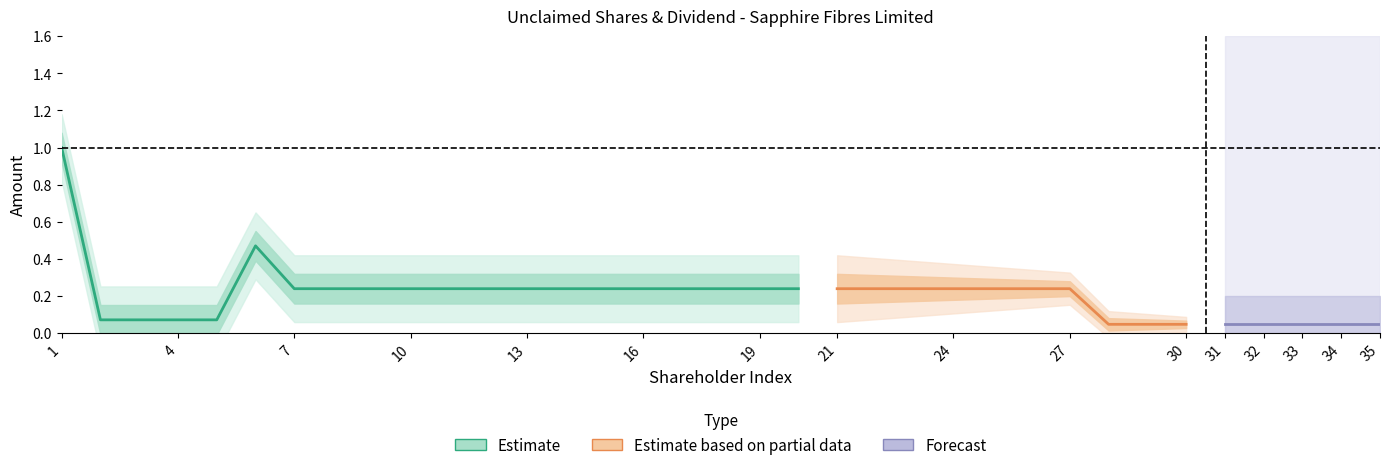

True or false: the data shows 0.0 at 2.

False